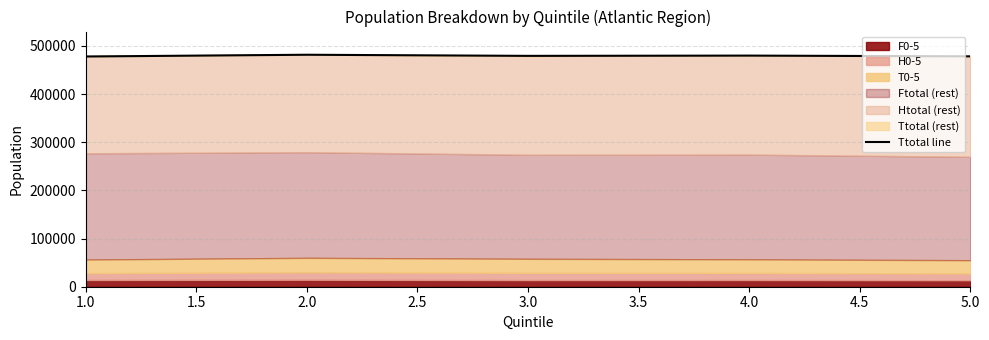

Reading right to left, what are all the values shown in this chart?

478255	479805	479245	481575	477960